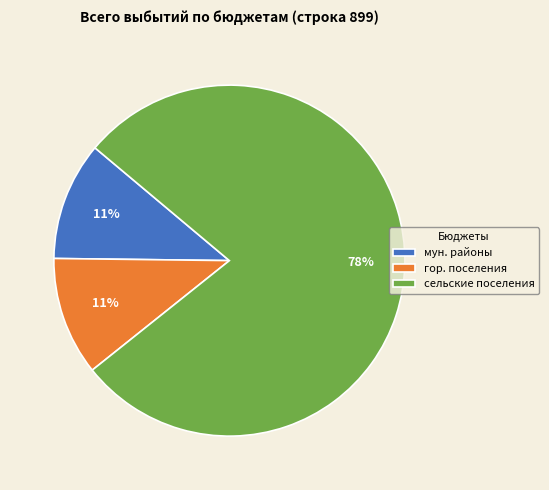

Is the sum of мун. районы and сельские поселения greater than half?

Yes